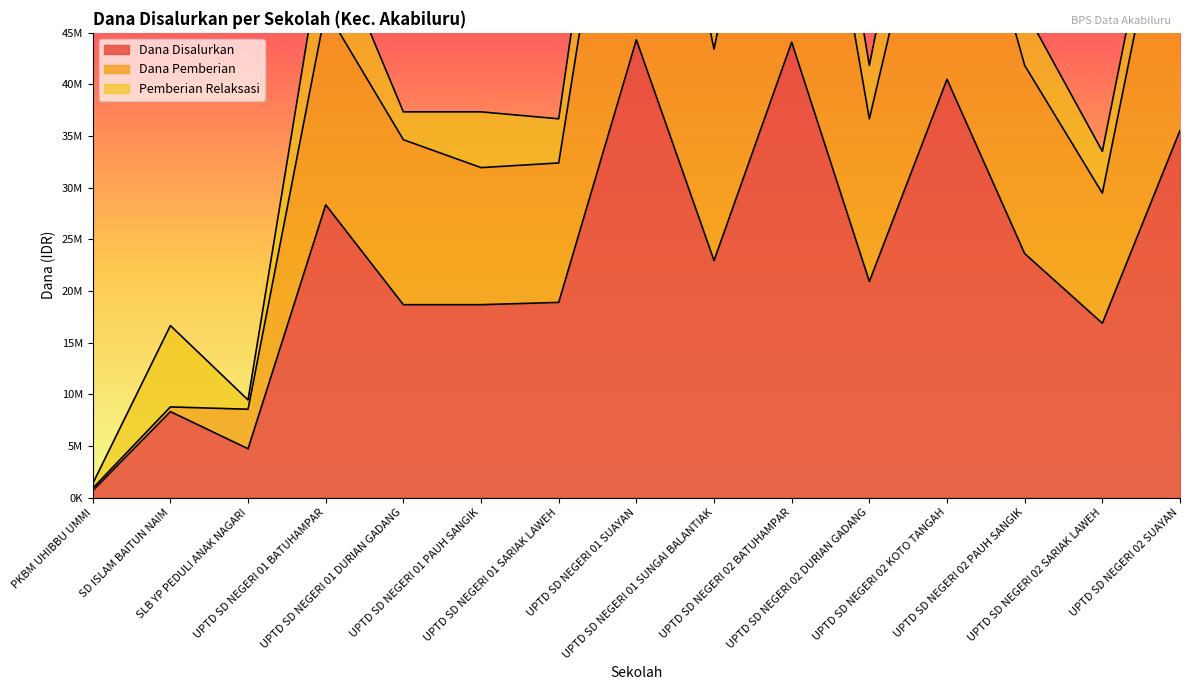

What is the total value across all series at UPTD SD NEGERI 01 BATUHAMPAR?

75600000